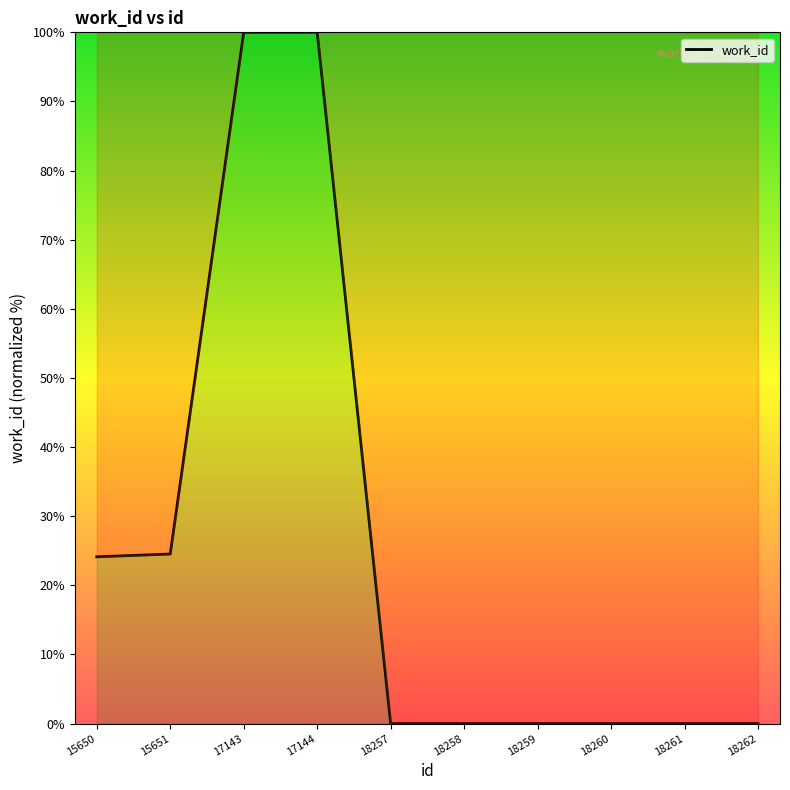

The chart shows a value of 0.0 at 18259. True or false?

True